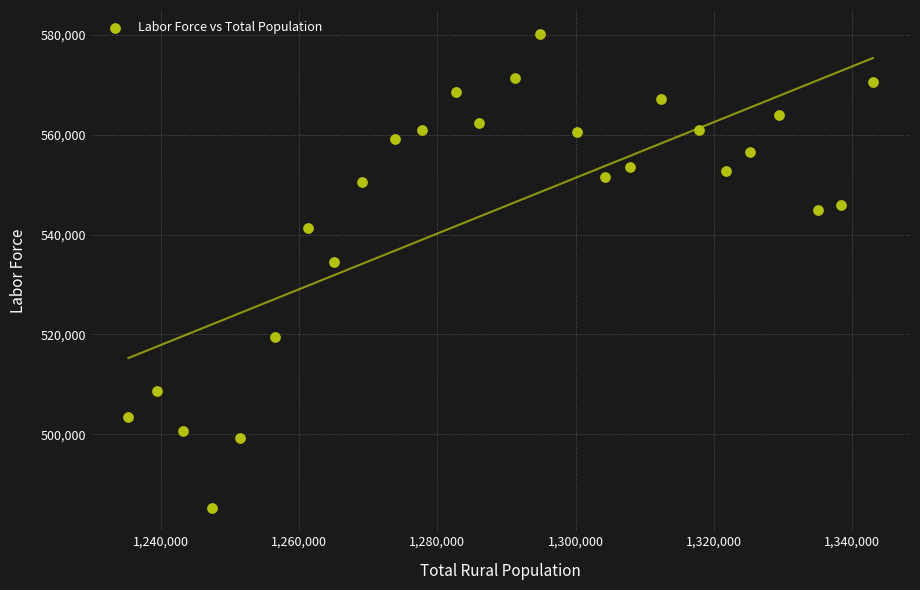

What is the range of Y values (max minus min)?

94971